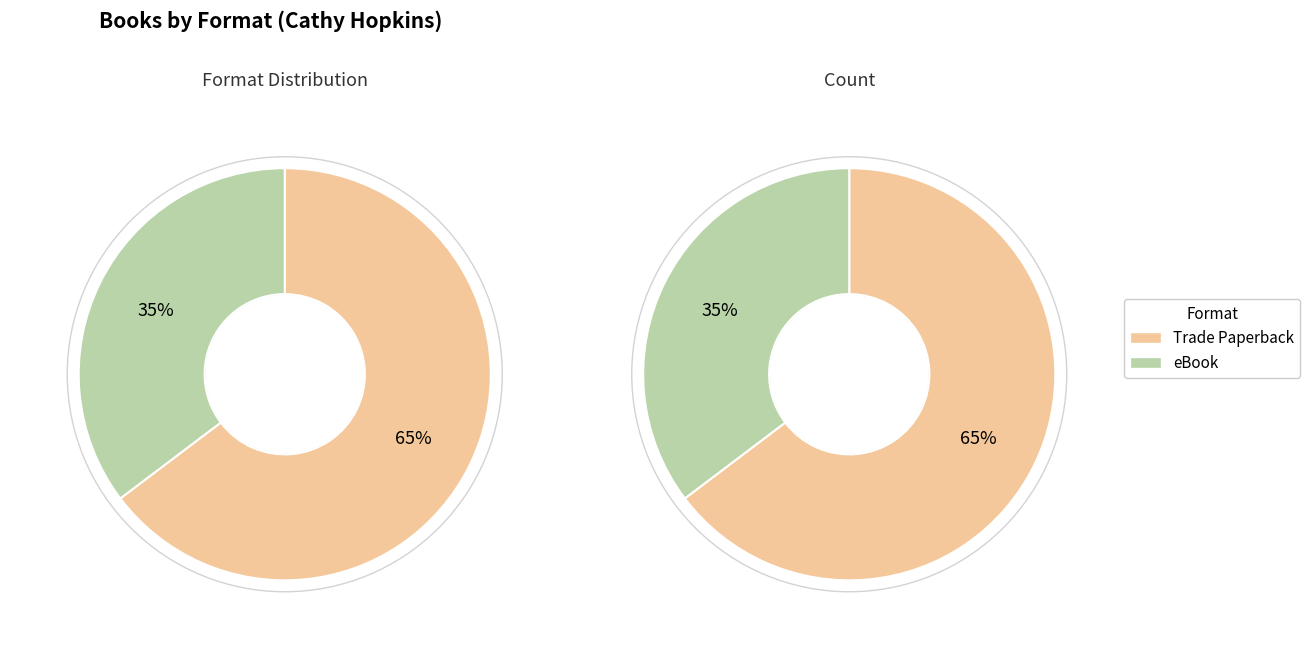

The Trade Paperback slice represents 65% of the pie. True or false?

True